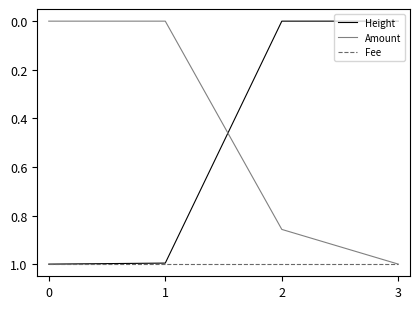

What is the maximum value for Amount?

1.0